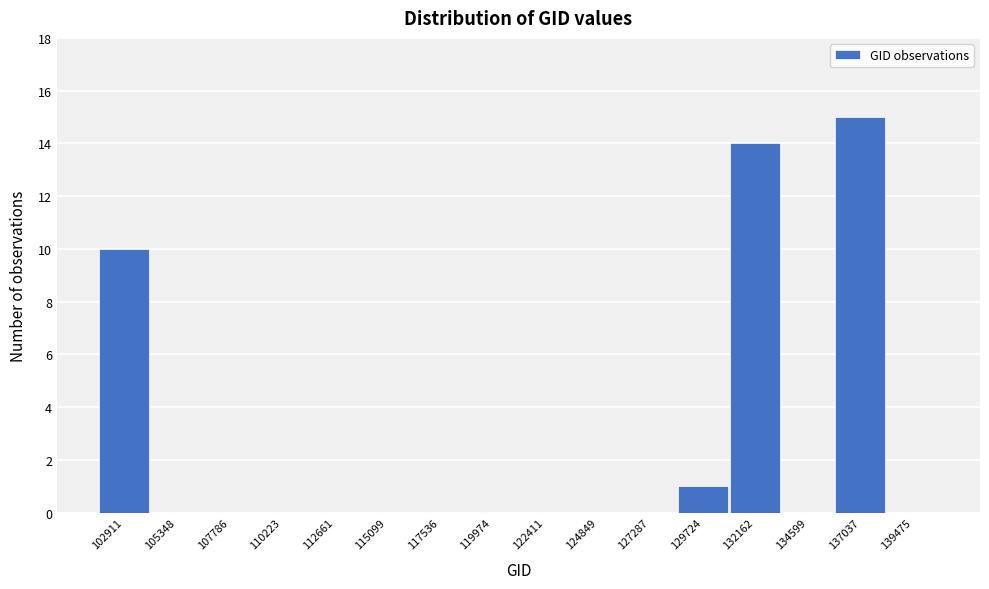

Reading right to left, extract all data points from this chart.

139475=0	137037=15	134599=0	132162=14	129724=1	127287=0	124849=0	122411=0	119974=0	117536=0	115099=0	112661=0	110223=0	107786=0	105348=0	102911=10